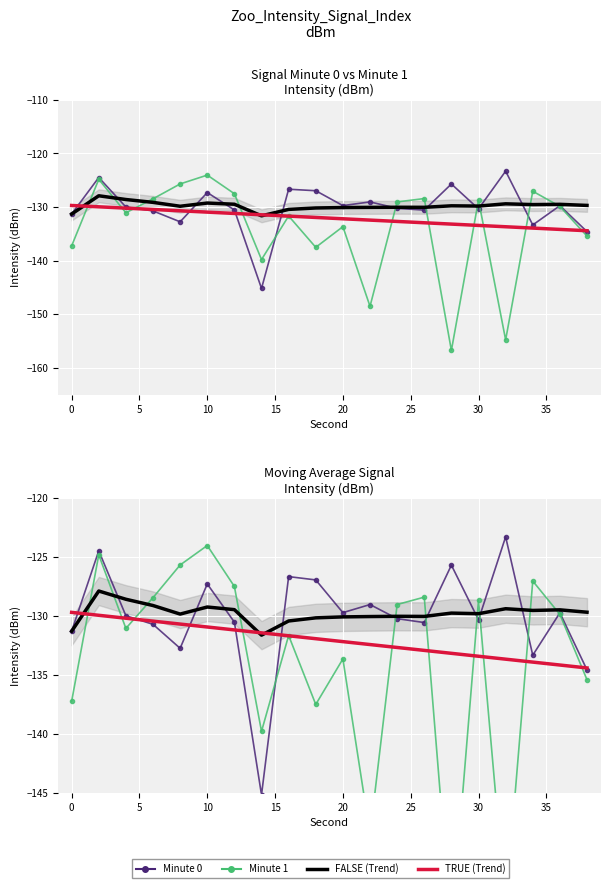

How many values in the 00:00-00:10 series exceed -129?

6